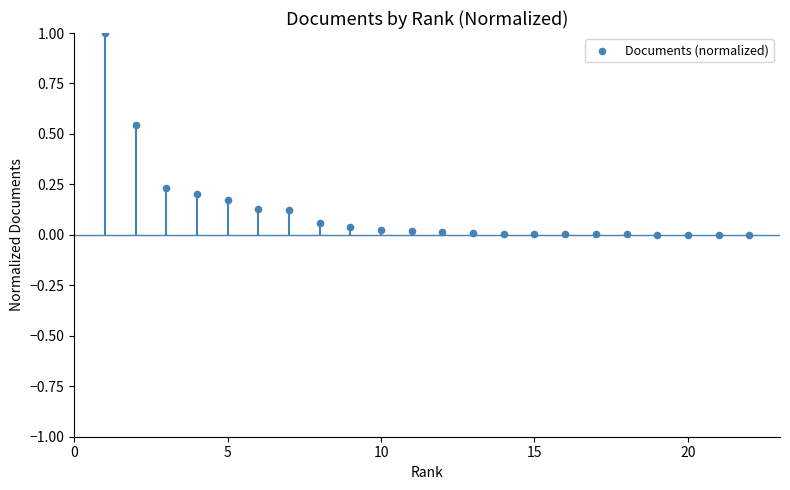

What is the range of Y values (max minus min)?

1.0